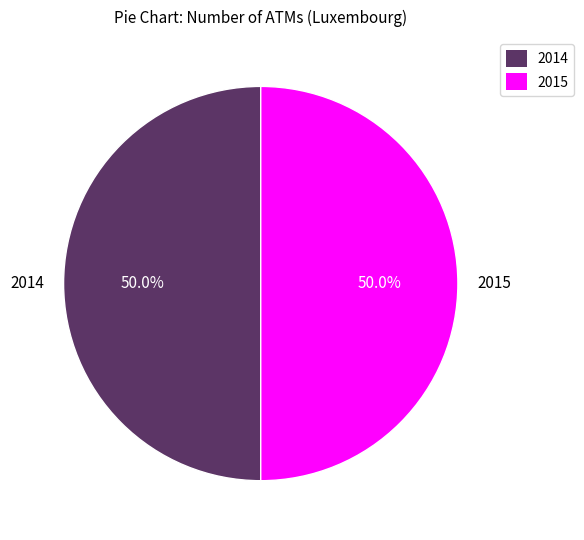

To the nearest percent, what is the average slice percentage?

50%